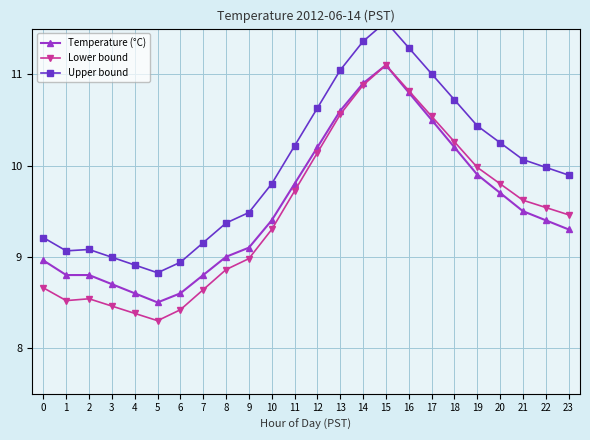

Does the chart display data point markers on the line(s)?

Yes